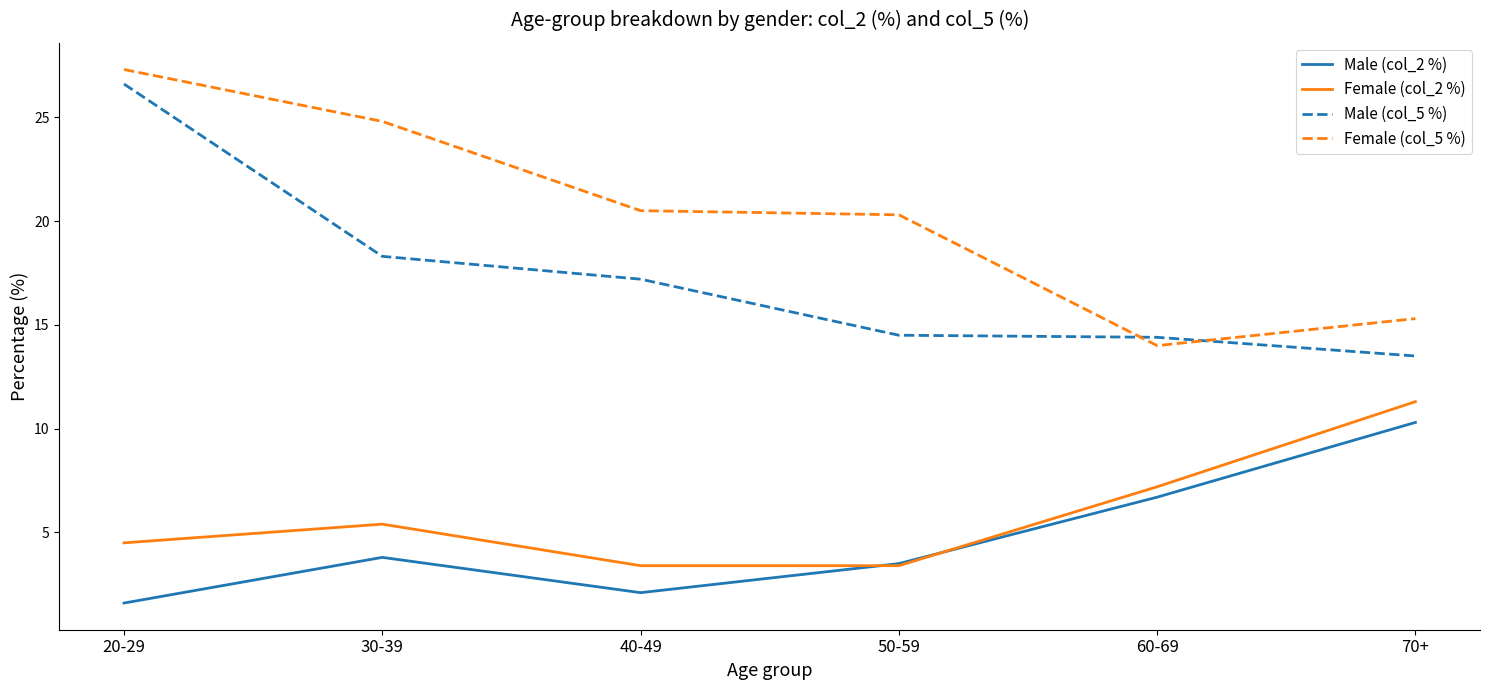

What is the difference between the highest and lowest values at 40-49?

18.4